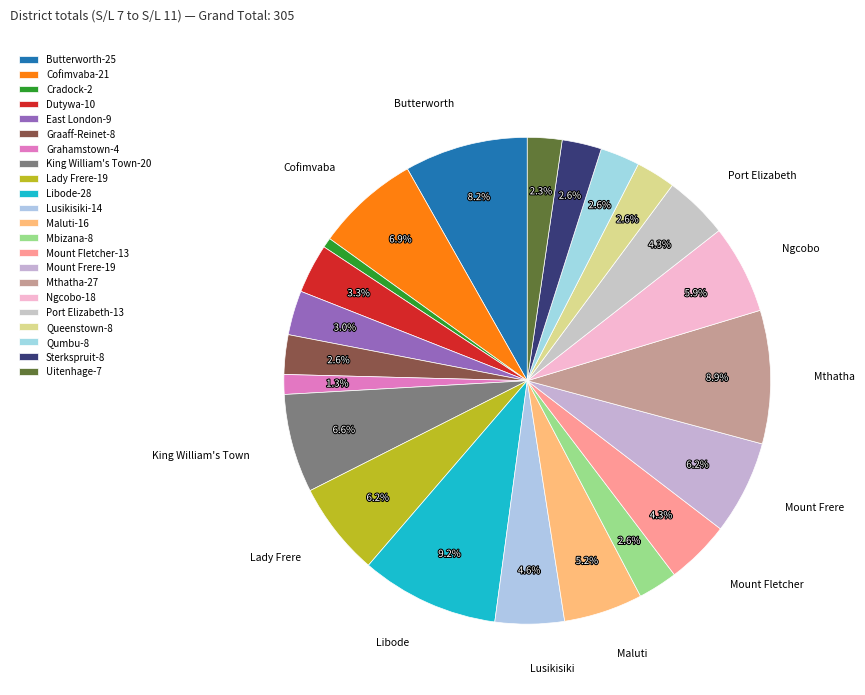

How many slices are in this pie chart?

22